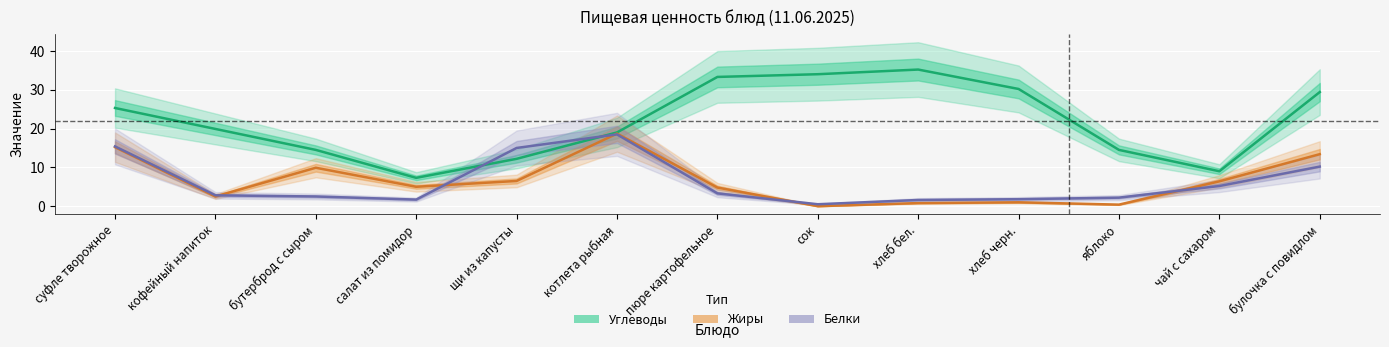

Between which two adjacent categories do Белки and Углеводы first intersect?

салат из помидор and щи из капусты